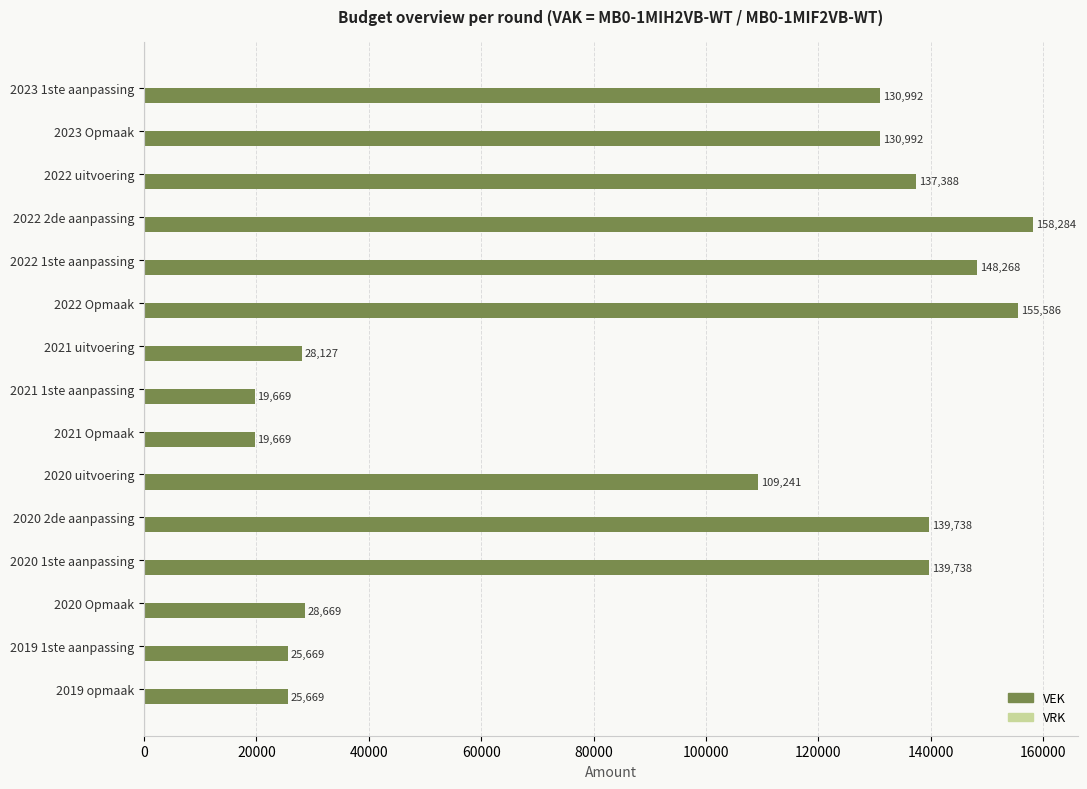

Reading bottom to top, what are all the values shown in this chart?

25669	25669	28669	139738	139738	109241	19669	19669	28127	155586	148268	158284	137388	130992	130992